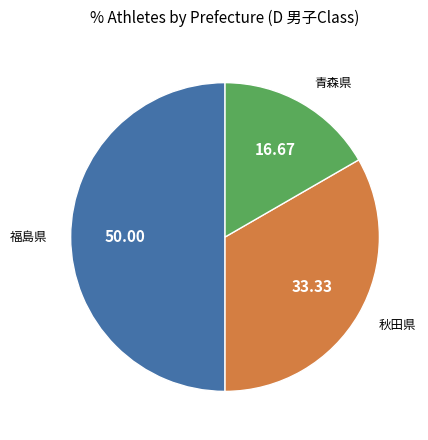

How many segments does this pie chart have?

3